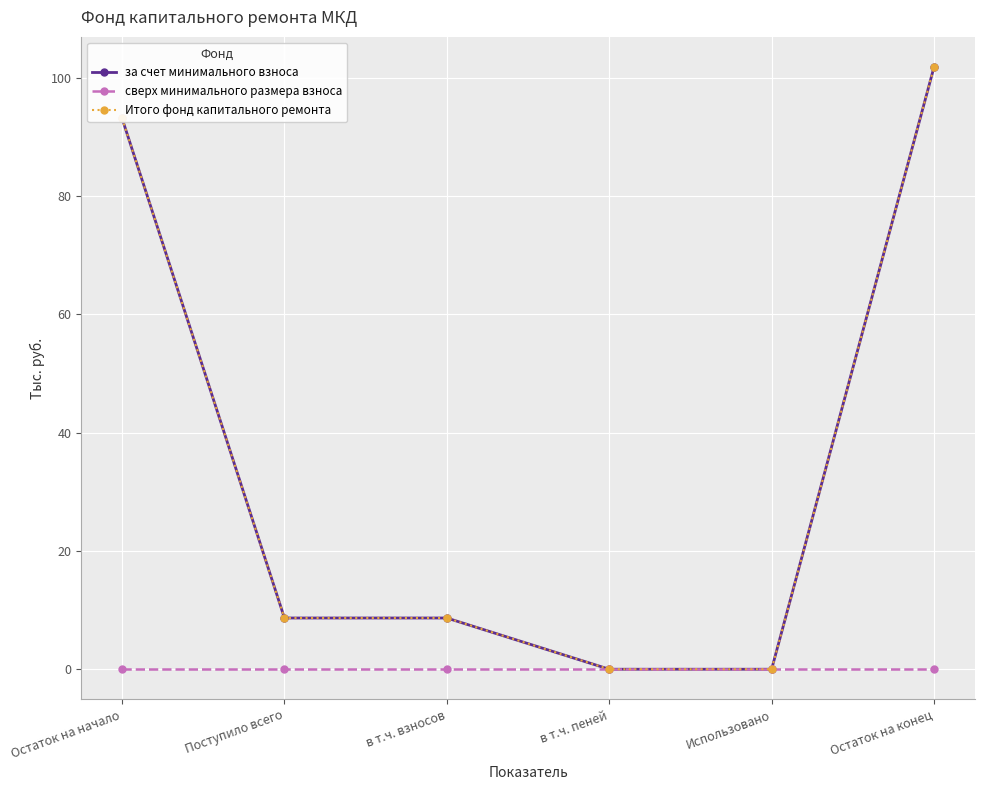

Which category has the lowest value across all series?

в т.ч. пеней